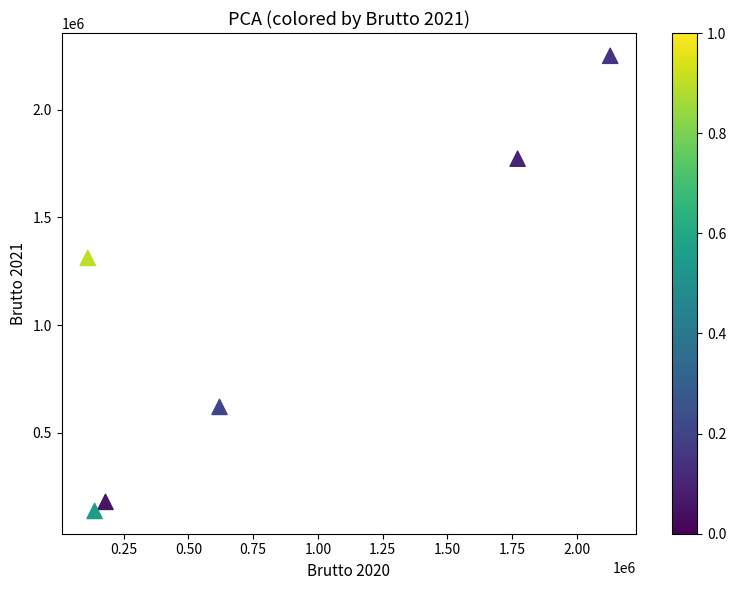

What Y value in the scatter plot is closest to 1193396?

1311771.8